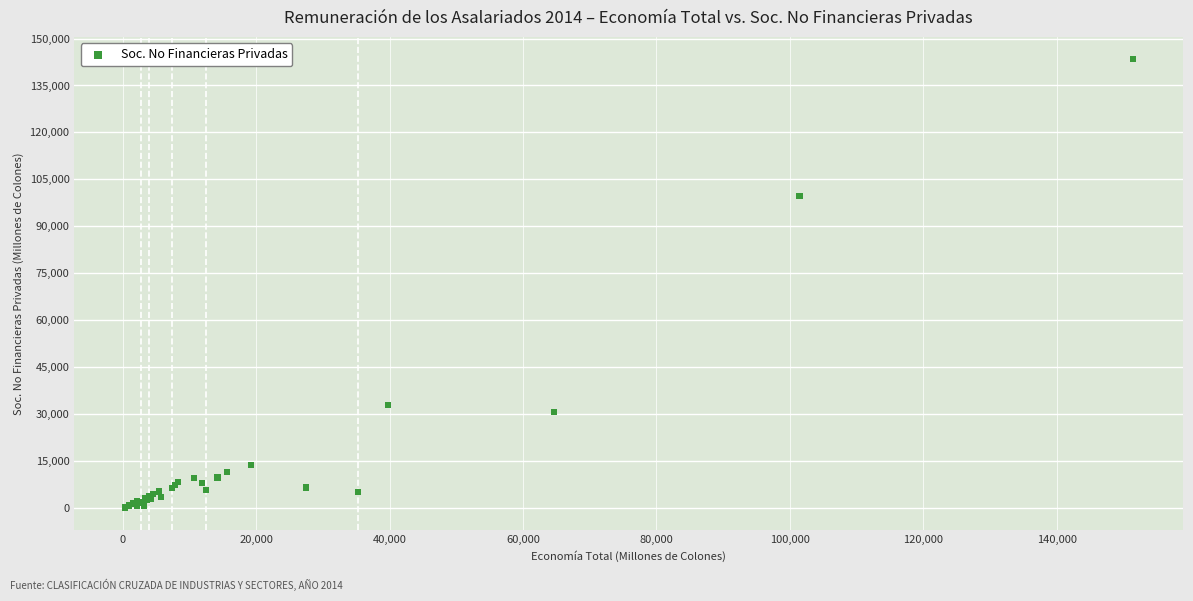

What Y value in the scatter plot is closest to 71733?

99607.7